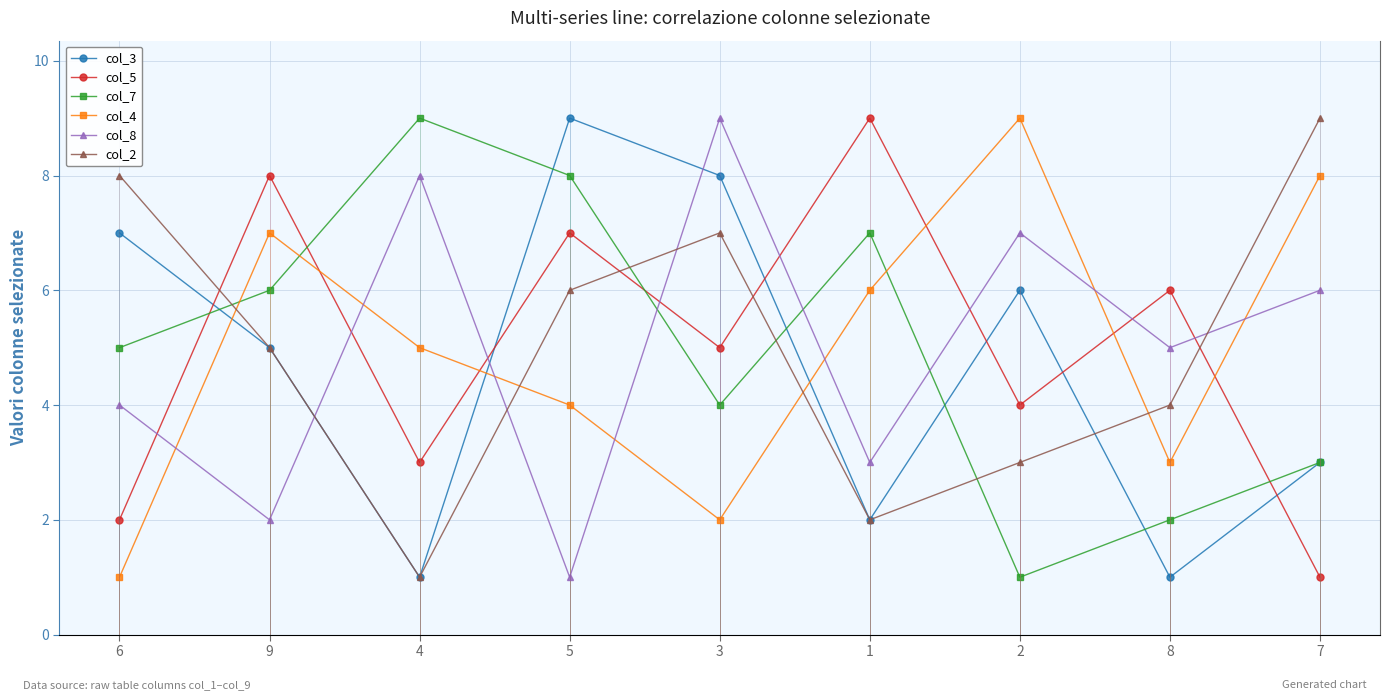

At which category does the chart reach its peak across all series?

5